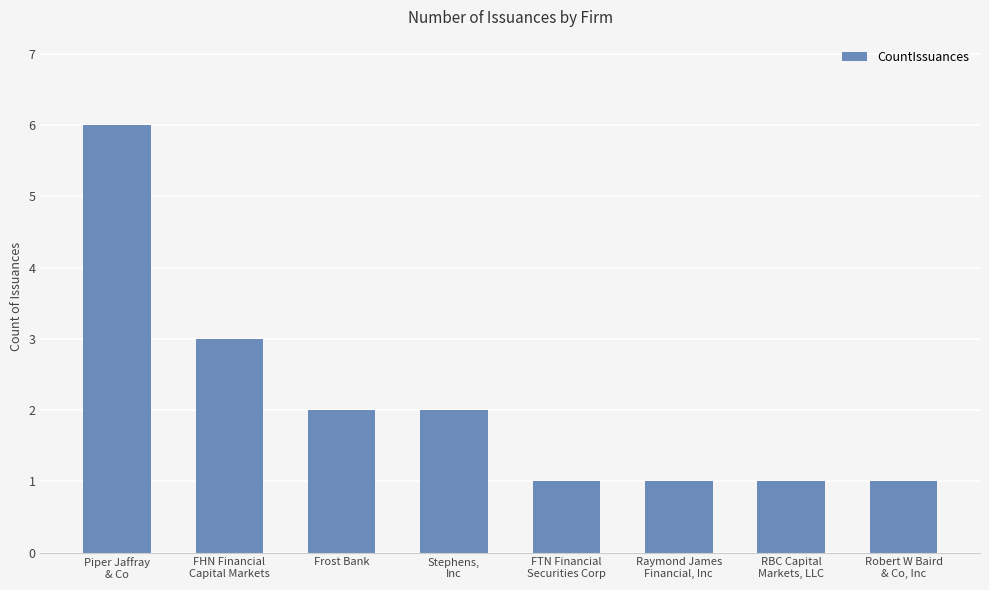

The chart shows a value of 1 at FTN Financial
Securities Corp. True or false?

True